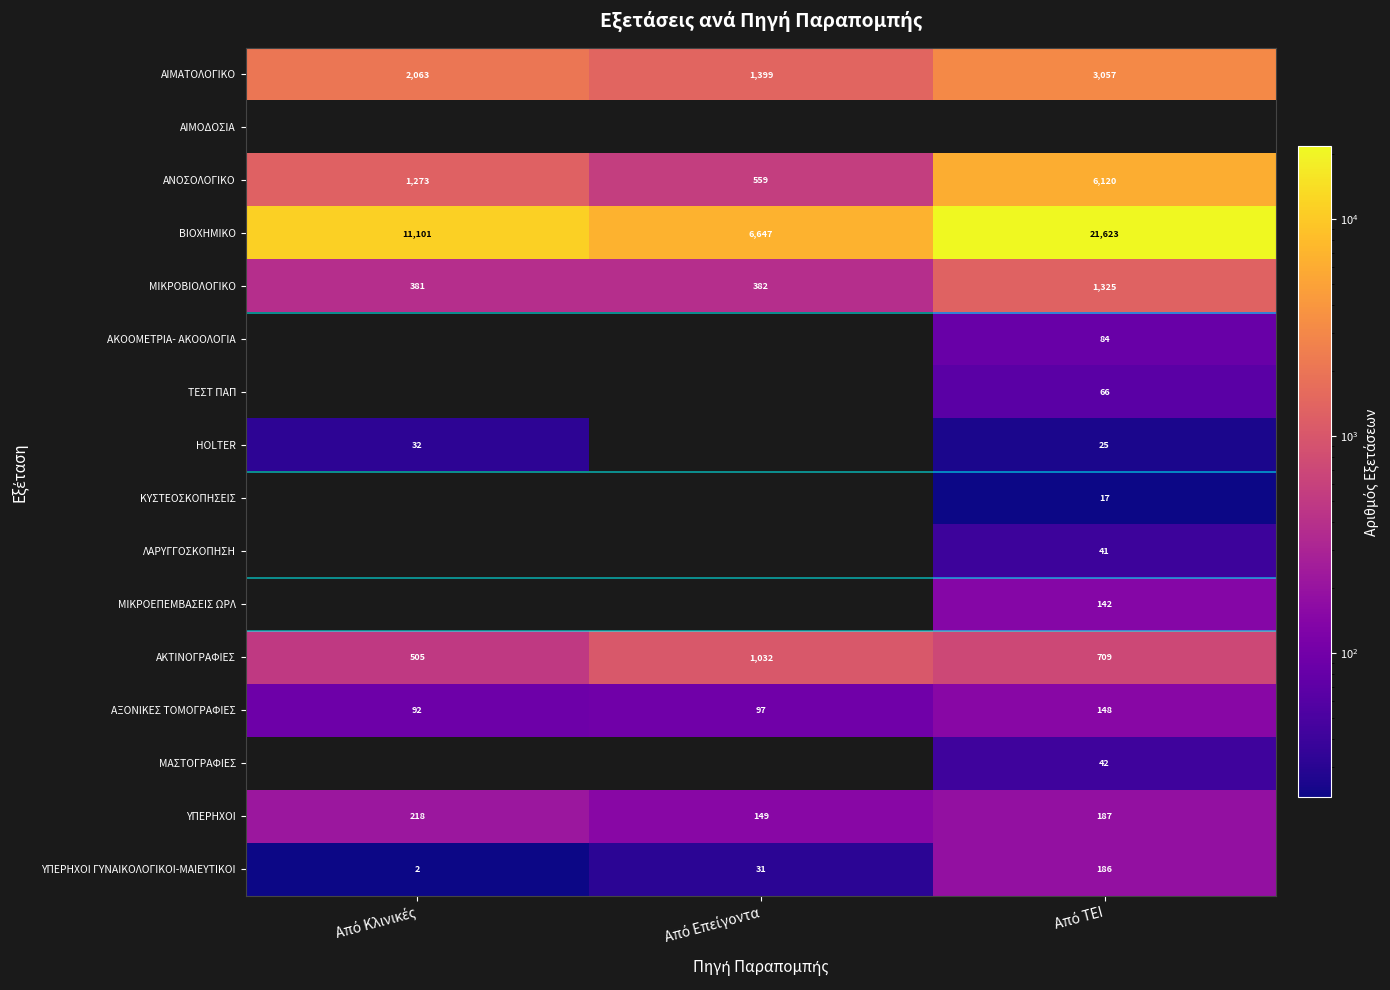

What is the average value of the ΒΙΟΧΗΜΙΚΟ series?

13124